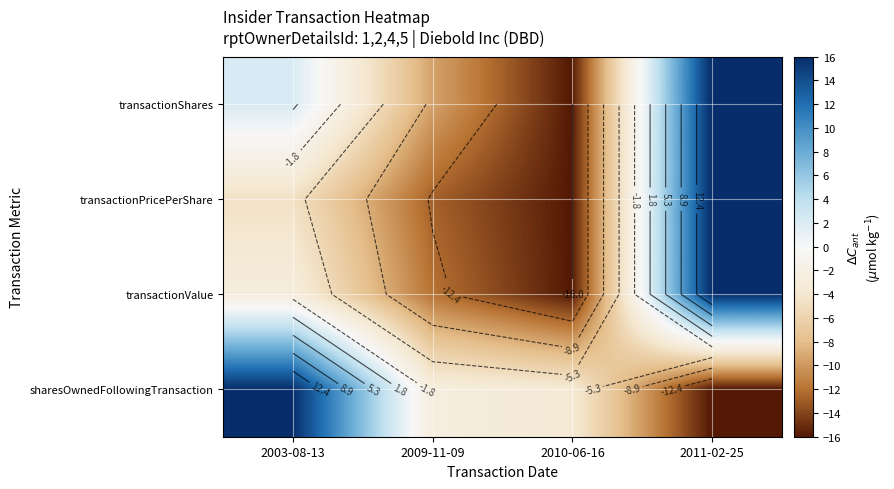

Which series has the widest spread of values?

transactionShares